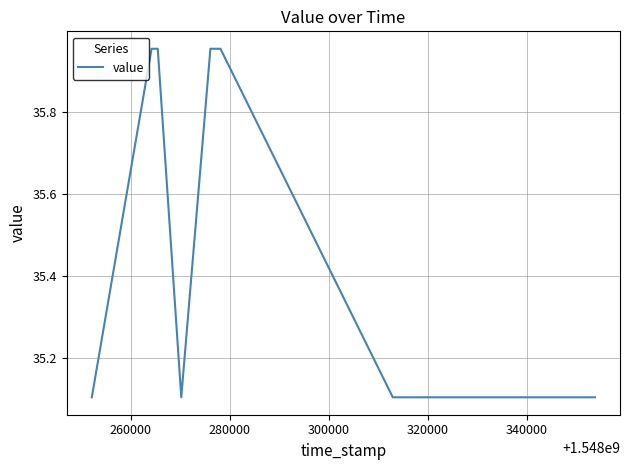

Does the chart display data point markers on the line(s)?

No